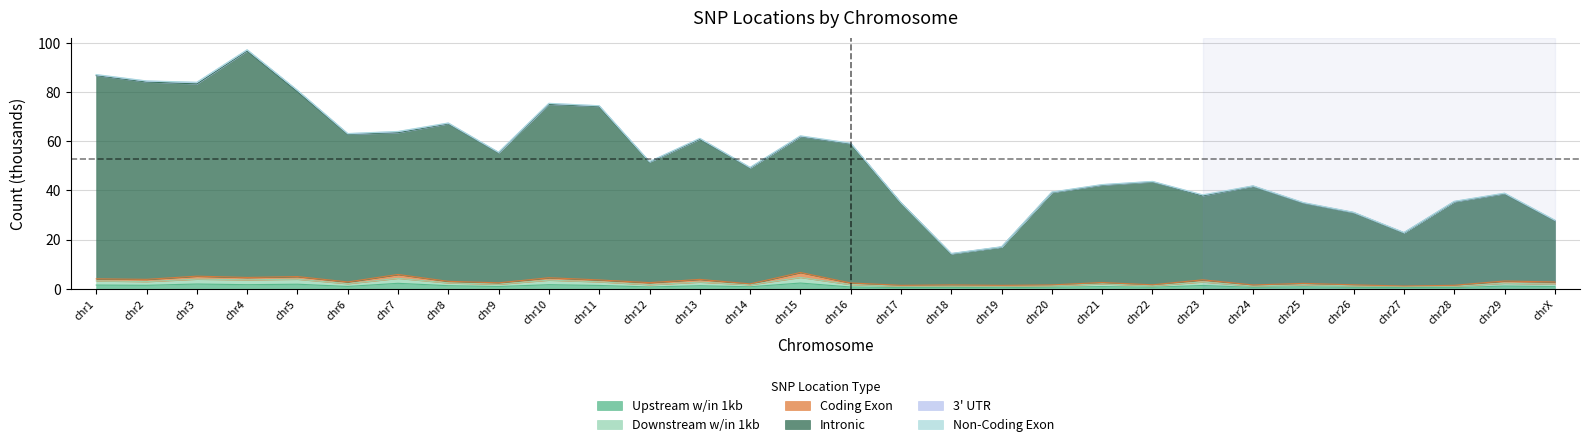

Does the chart have visible grid lines?

Yes